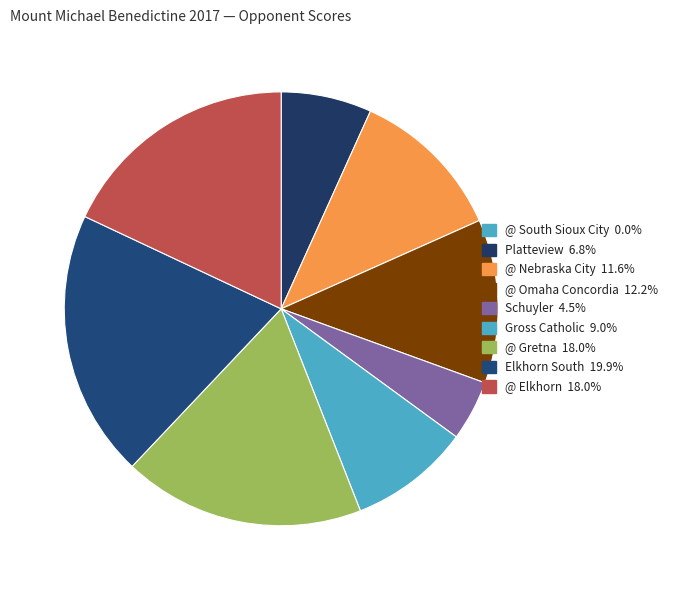

How much of the chart is everything except @ Gretna?

82.0%